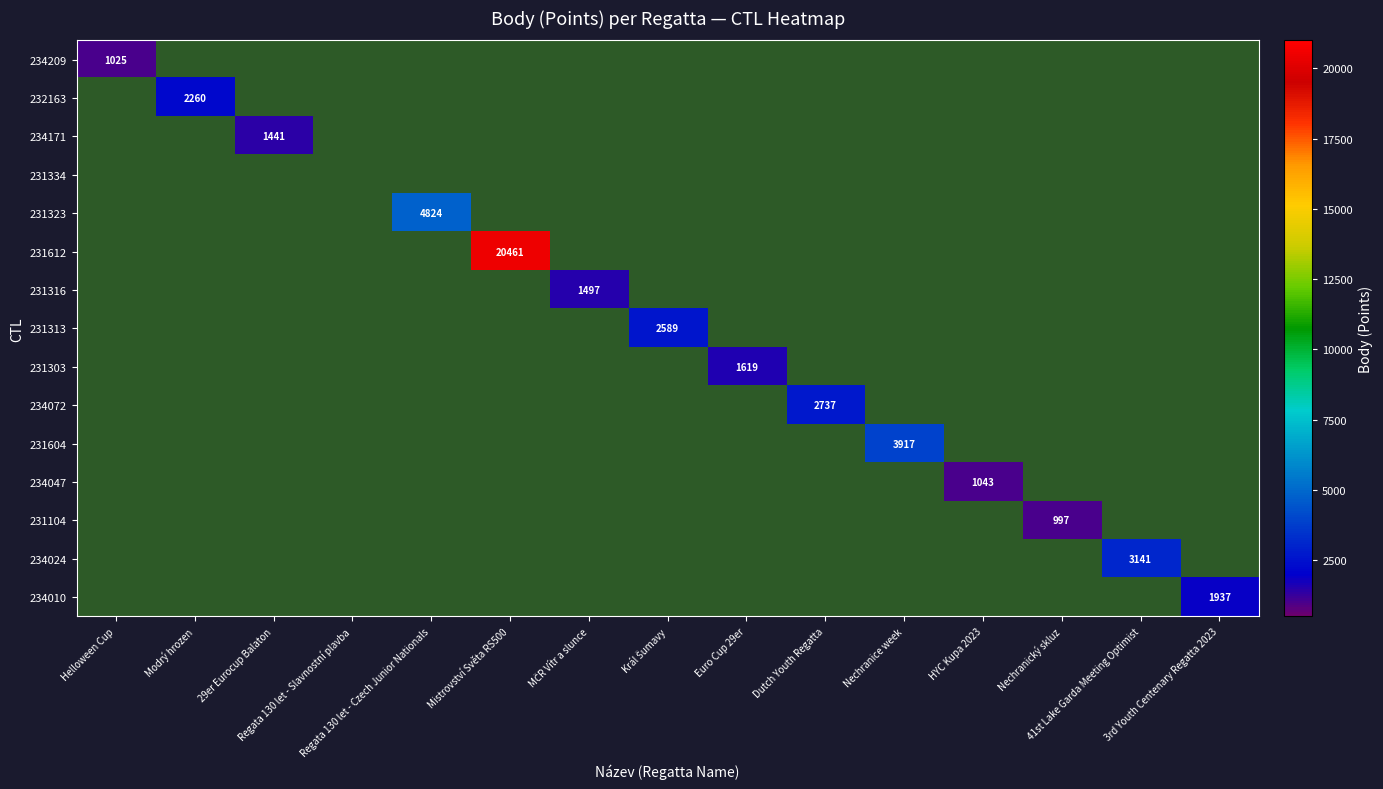

How many data points does each series have?

15